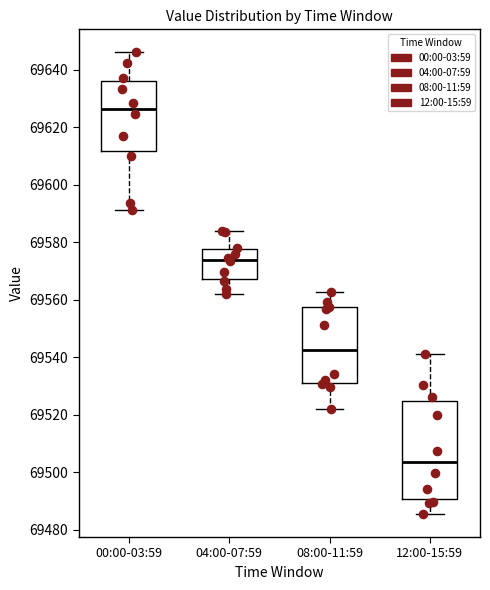

Reading left to right, read every box against the y-axis: the position of its median line, the range the box covers, and the ends of its whiskers. The values are not printed on the chart, so give them approximately, as read against the axis.

00:00-03:59: median 69626, box 69612 to 69636, whiskers 69592 to 69646
04:00-07:59: median 69574, box 69568 to 69578, whiskers 69562 to 69584
08:00-11:59: median 69542, box 69532 to 69558, whiskers 69522 to 69562
12:00-15:59: median 69504, box 69490 to 69524, whiskers 69486 to 69542